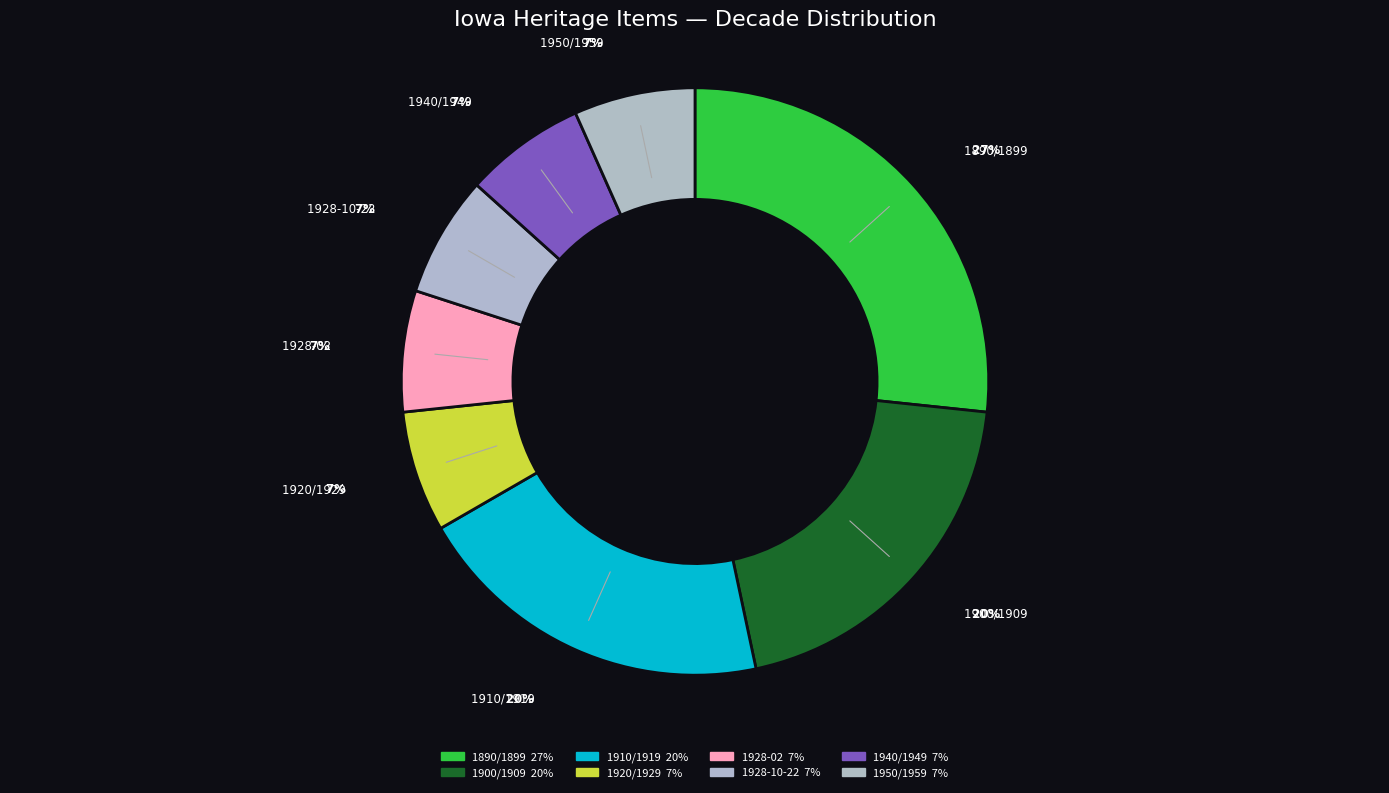

Is it true that 1920/1929 is 20% of the pie?

False